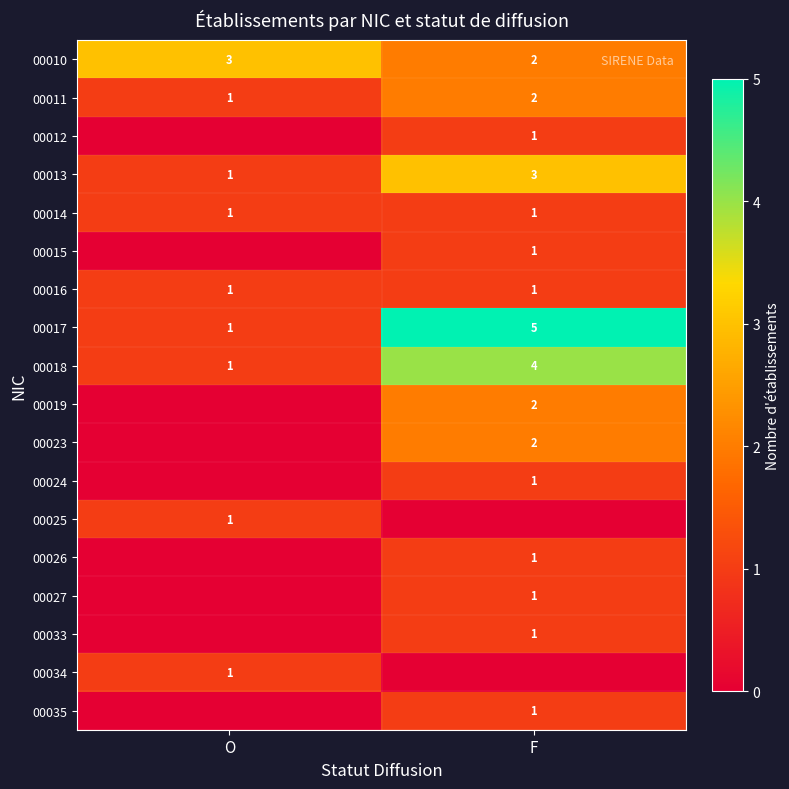

At which label is 00018 closest to 2?

O